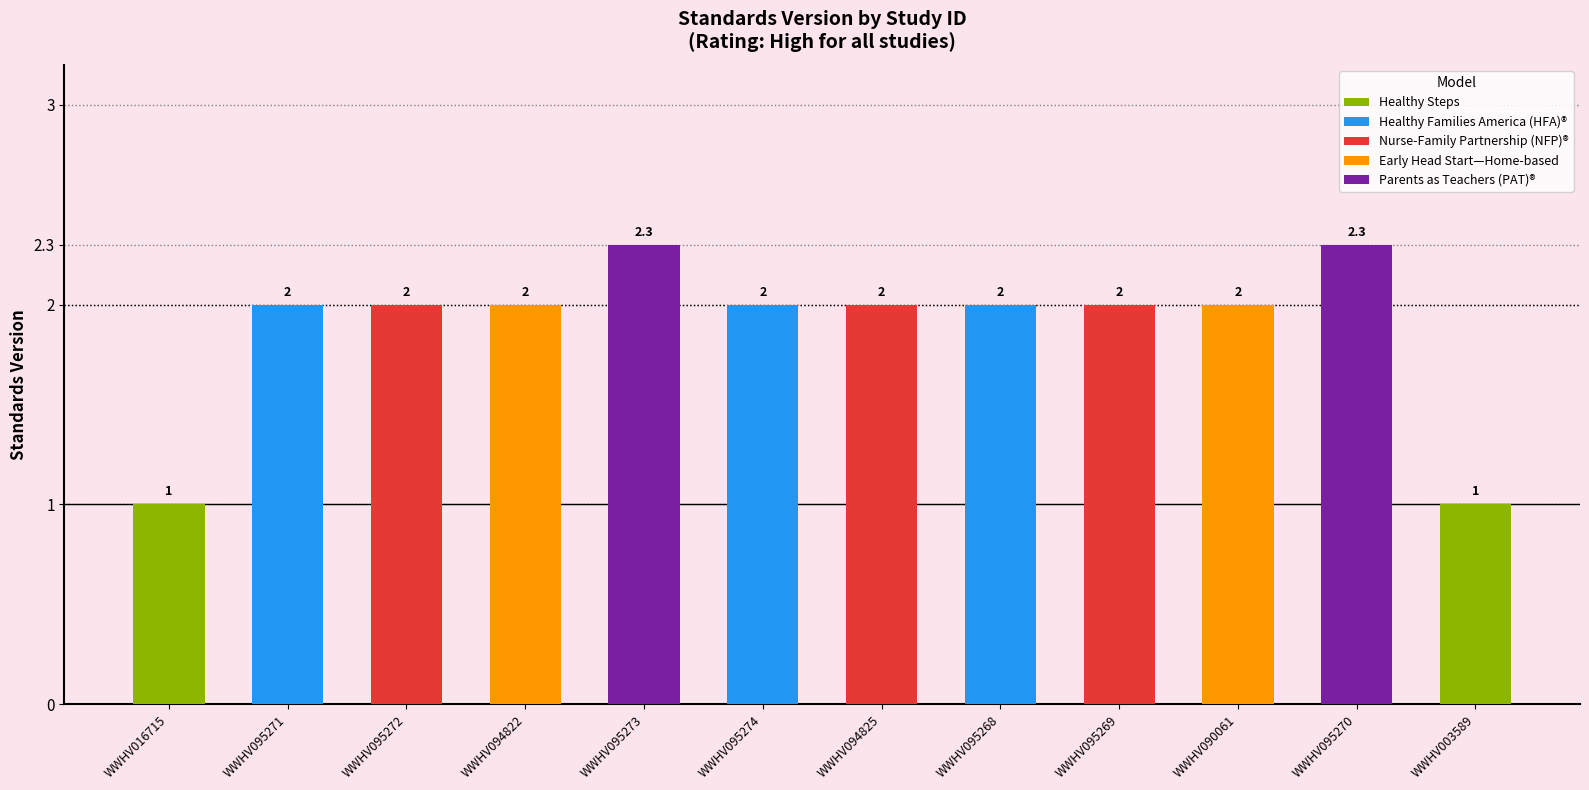

Are the bars grouped side by side (vs. stacked)?

No